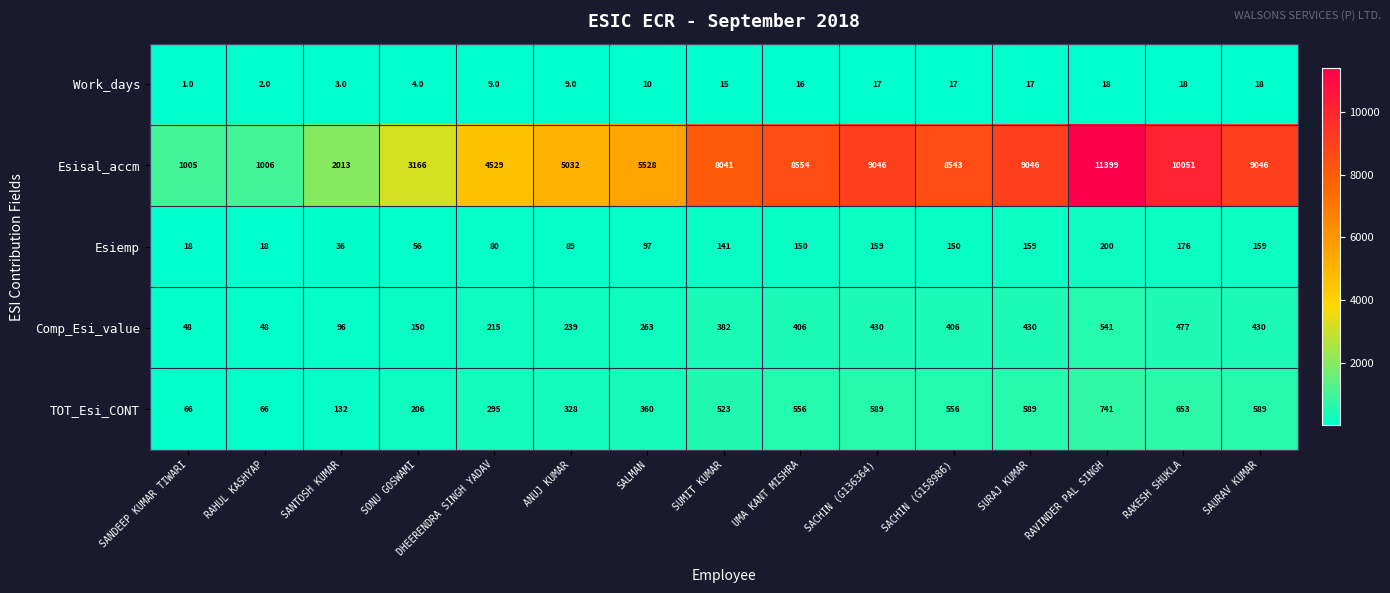

What is the greatest value displayed?

11399